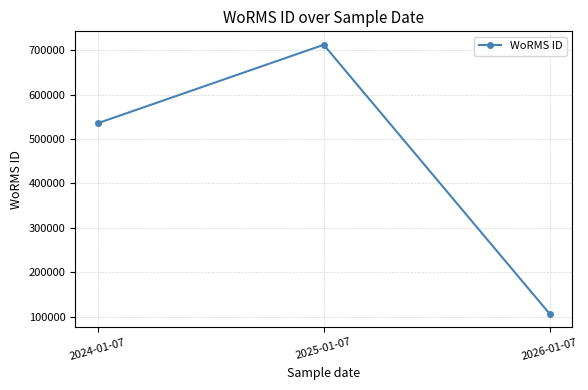

Reading left to right, list all the values displayed in this chart.

2024-01-07=535477	2025-01-07=712167	2026-01-07=106215